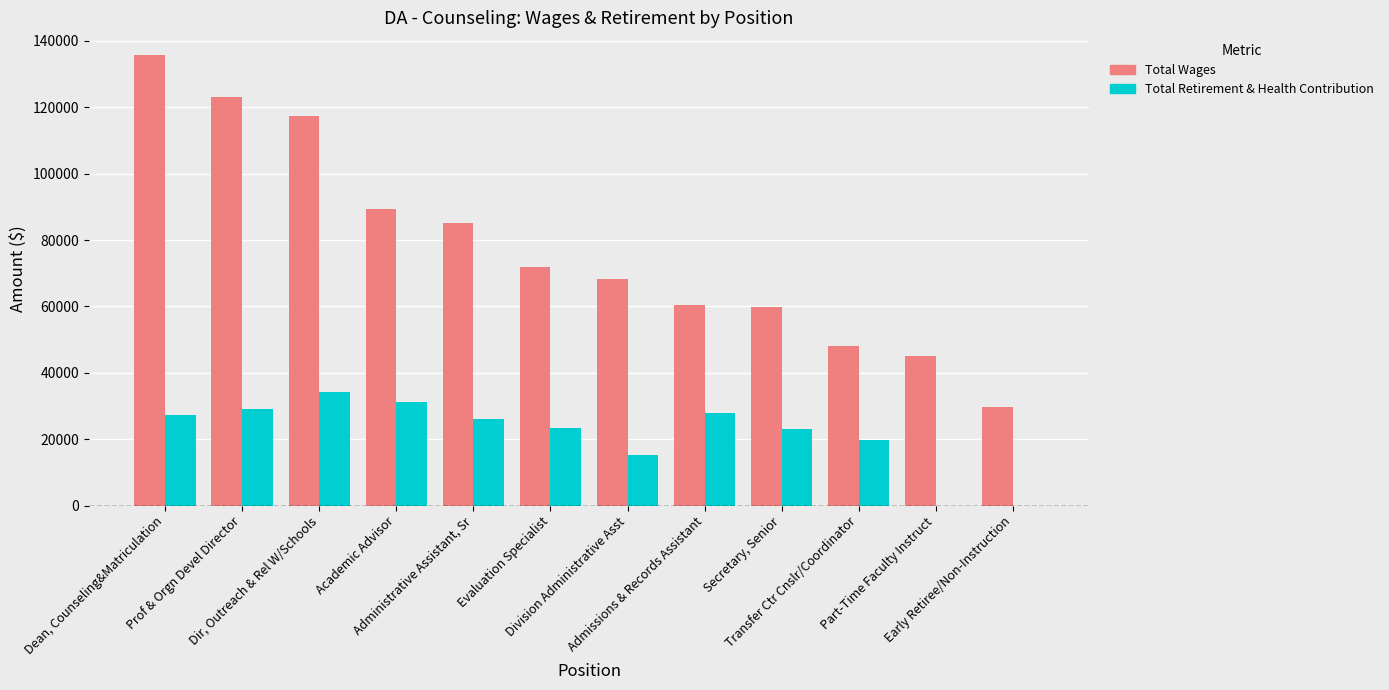

What is the highest value of the Total Wages series?

135785